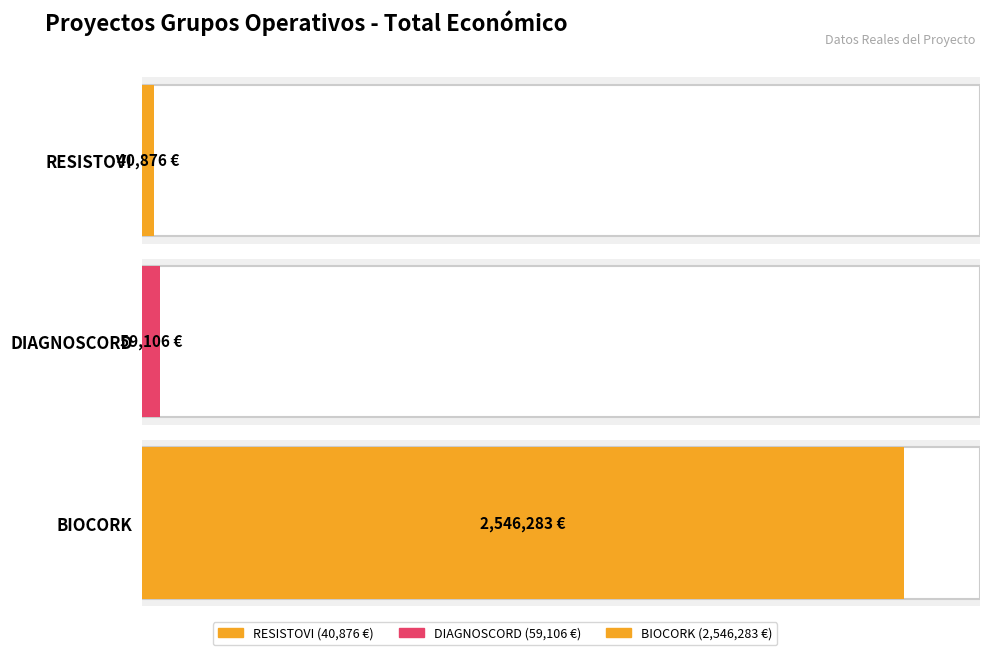

How many bars are there in total?

3